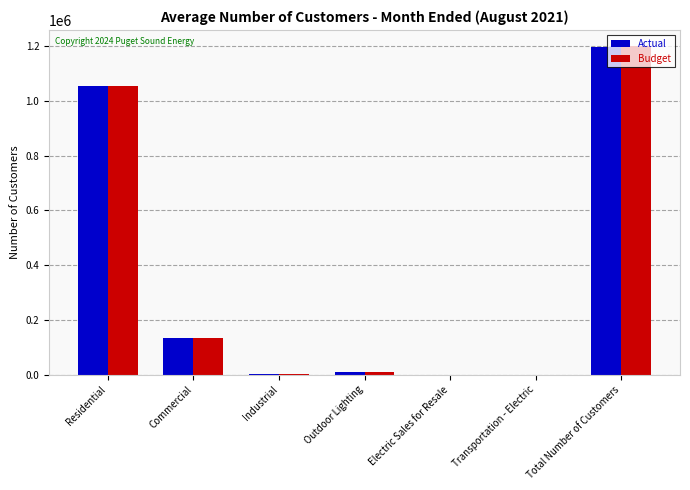

At which category is the sum across all series the highest?

Total Number of Customers